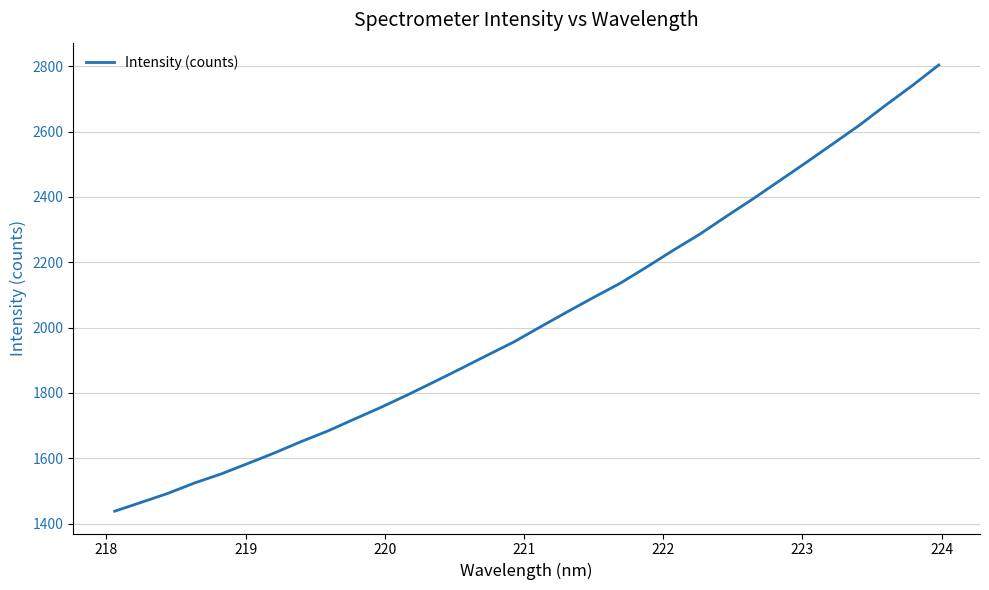

What is the difference between the maximum and minimum values?

1366.2